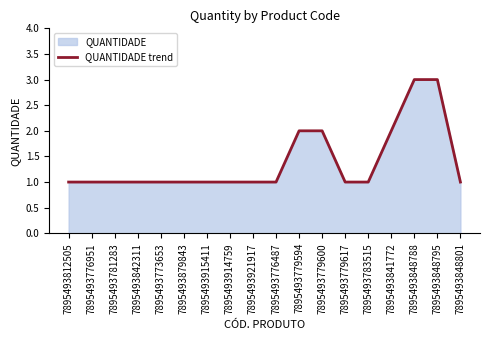

What is the sum of all values?

25